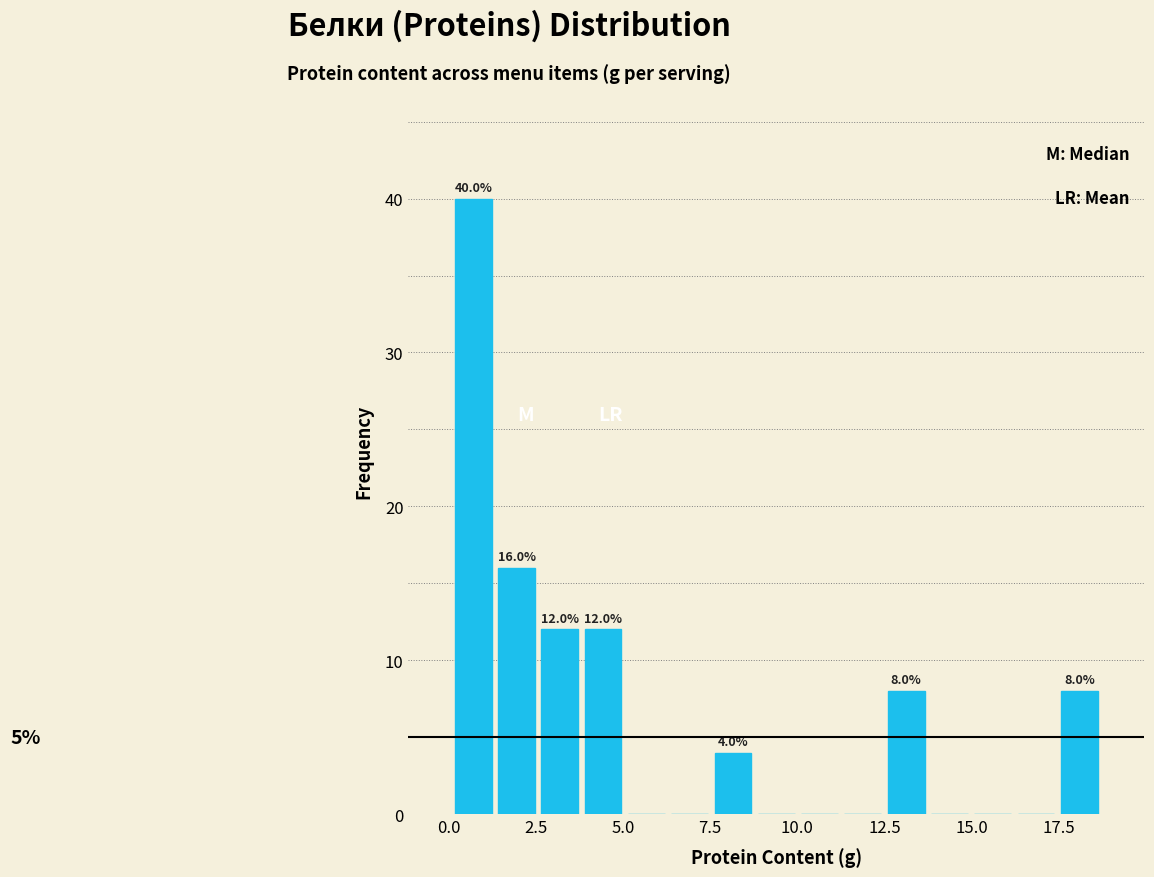

Around what value on the x-axis is the tallest bar? Give the approximate position of its centre, as read against the axis.

0.5